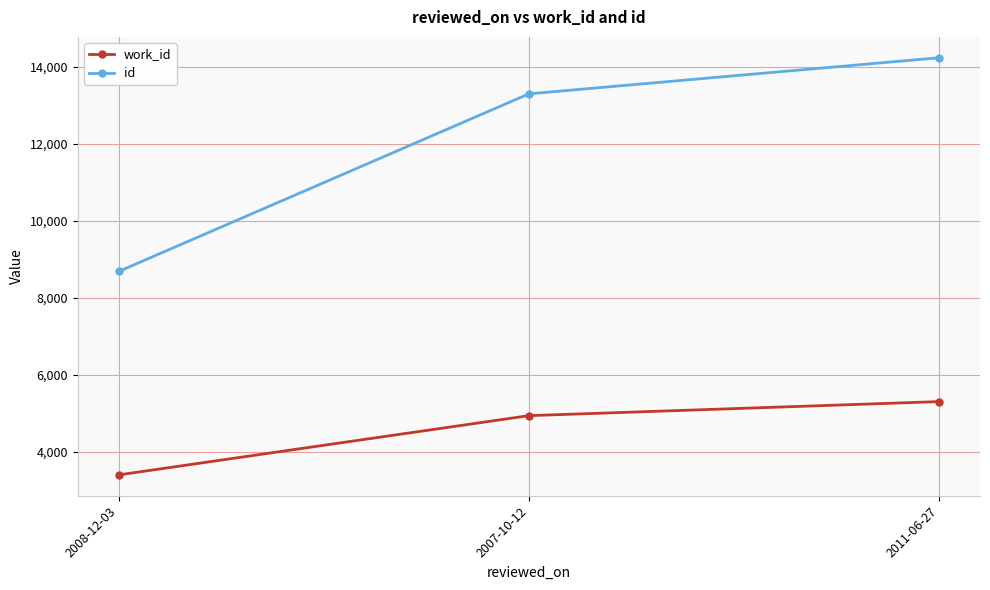

Read the work_id value at 2011-06-27.

5303